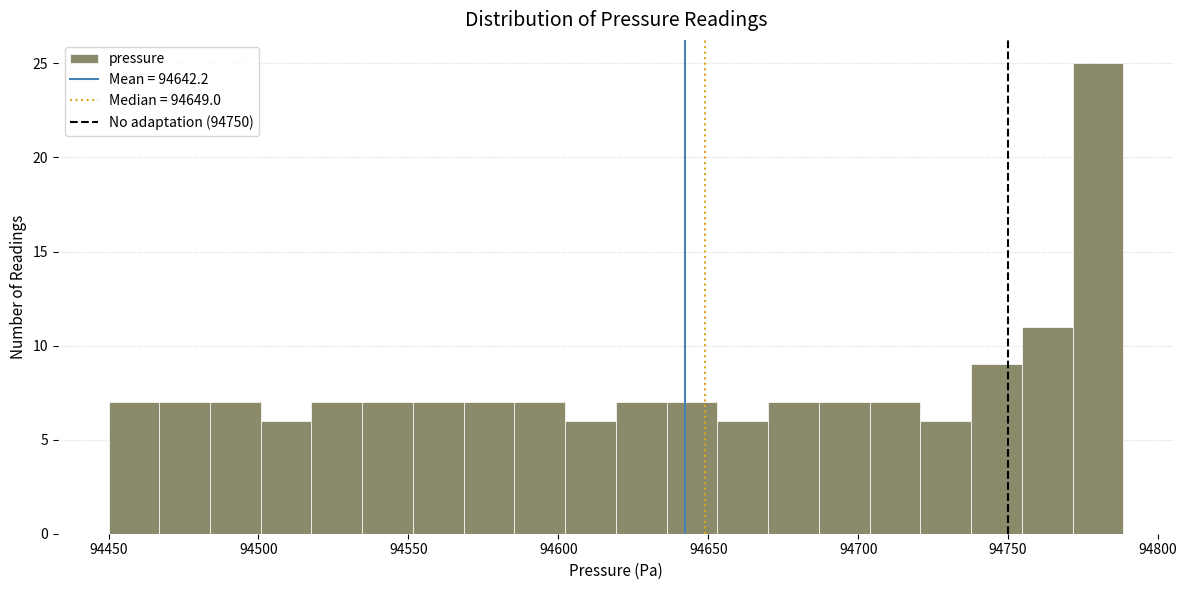

Around what value on the x-axis is the tallest bar? Give the approximate position of its centre, as read against the axis.

94780